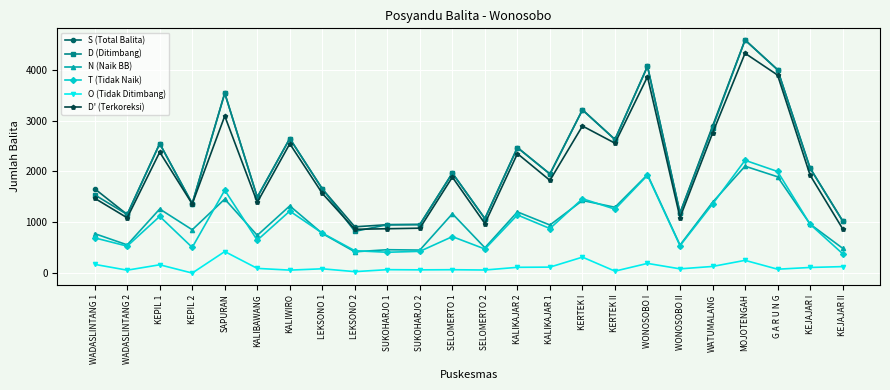

True or false: S (Total Balita) and T (Tidak Naik) intersect in this chart.

False